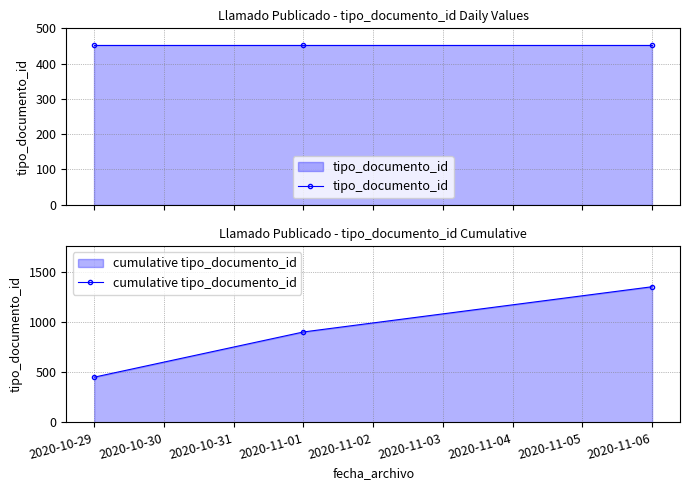

What is the maximum value for cumulative tipo_documento_id?

1356